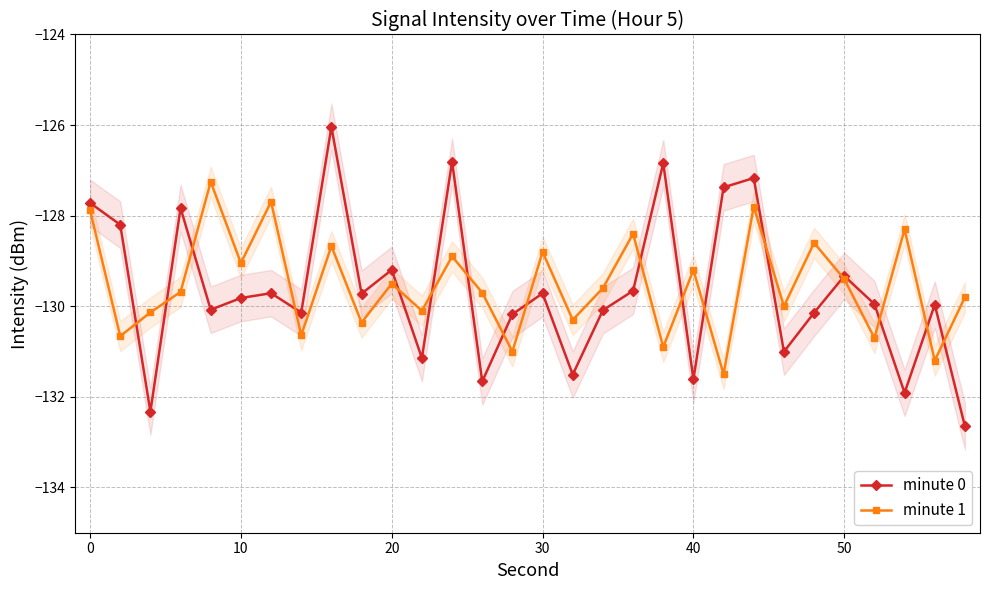

Which series ends up on top after the final intersection of minute 1 and minute 0?

minute 1